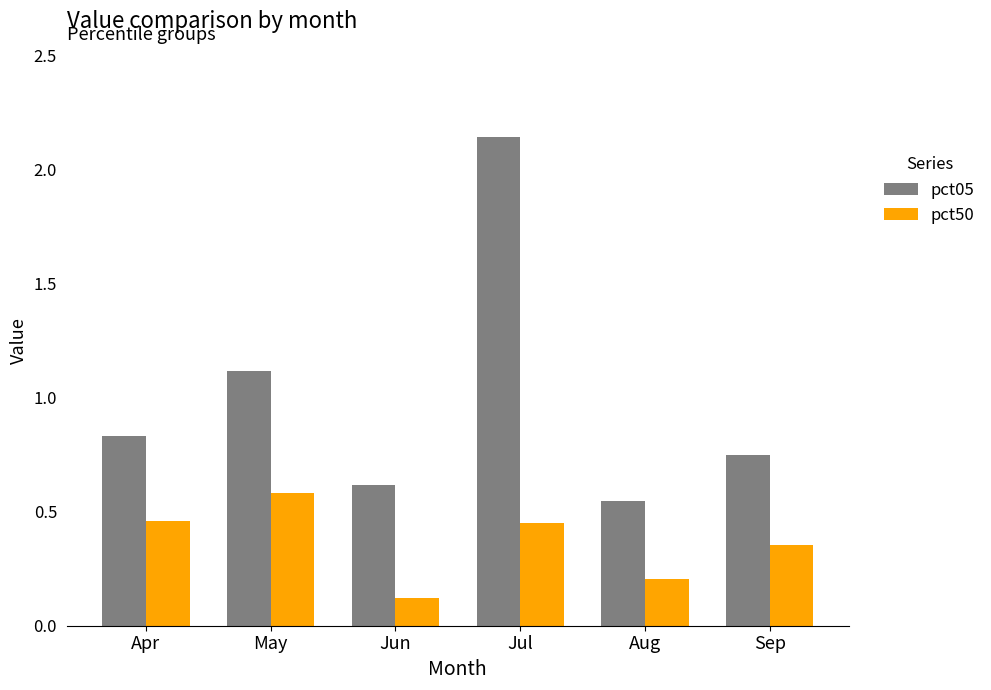

Which category has the highest value in the pct05 series?

Jul